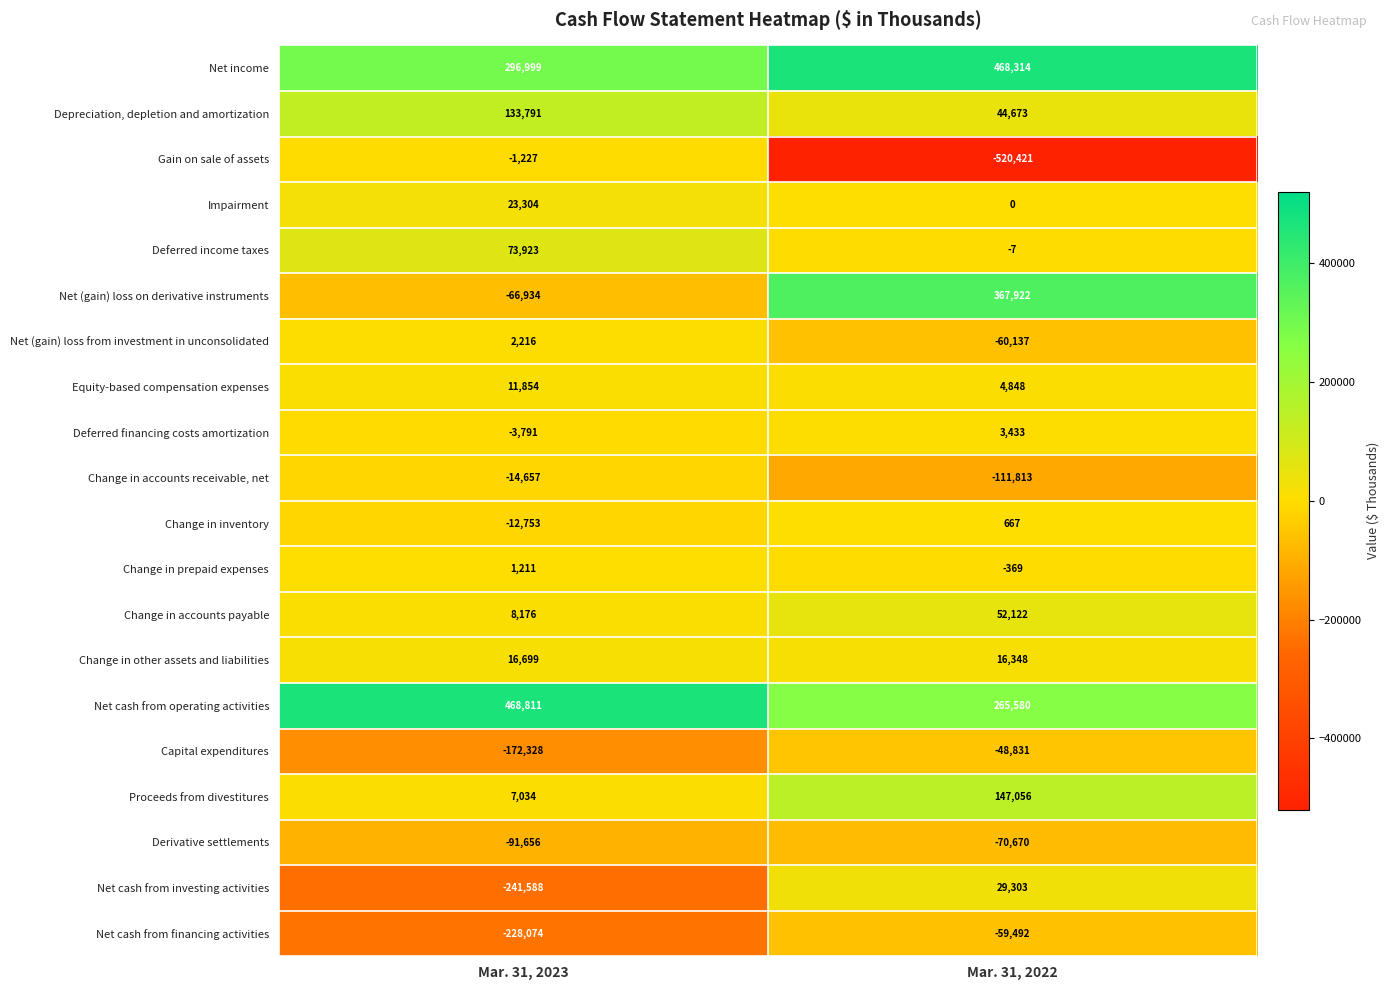

The Depreciation, depletion and amortization series shows 29155 at Mar. 31, 2022. True or false?

False